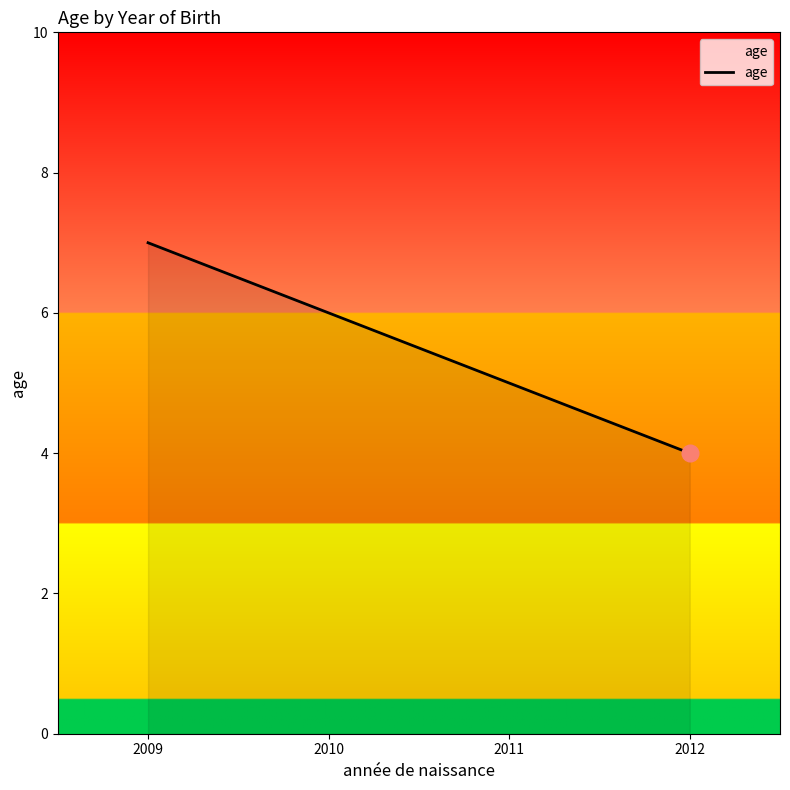

Reading left to right, list all the values displayed in this chart.

7	6	5	4